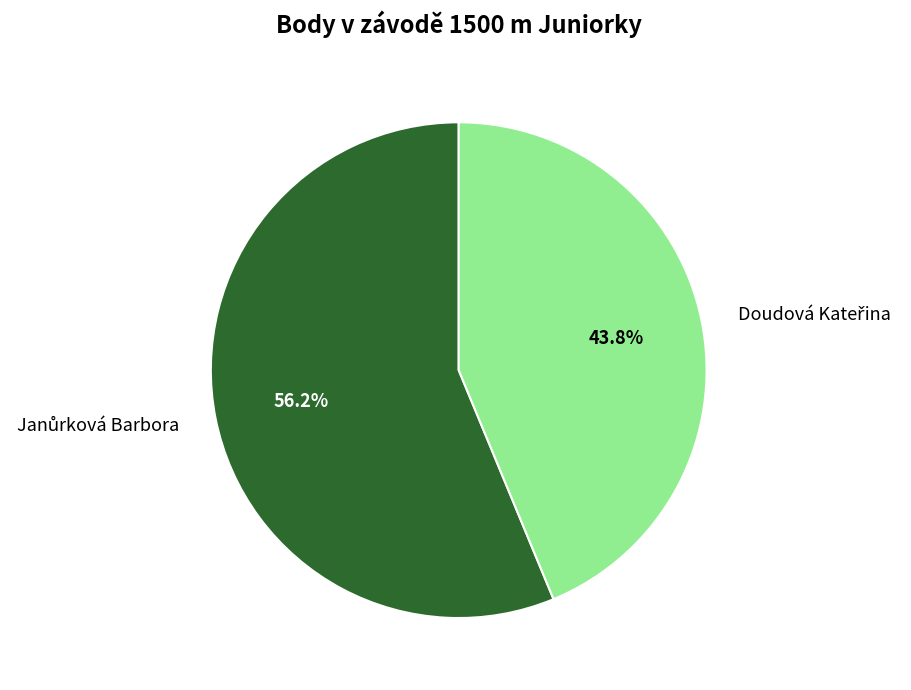

Does any single category account for the majority?

Yes